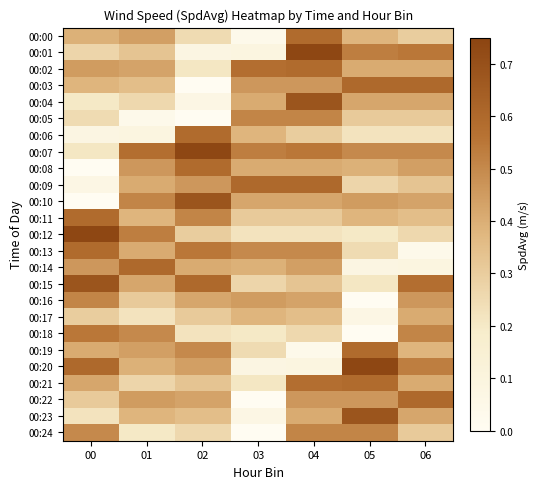

Which category has the lowest value across all series?

02